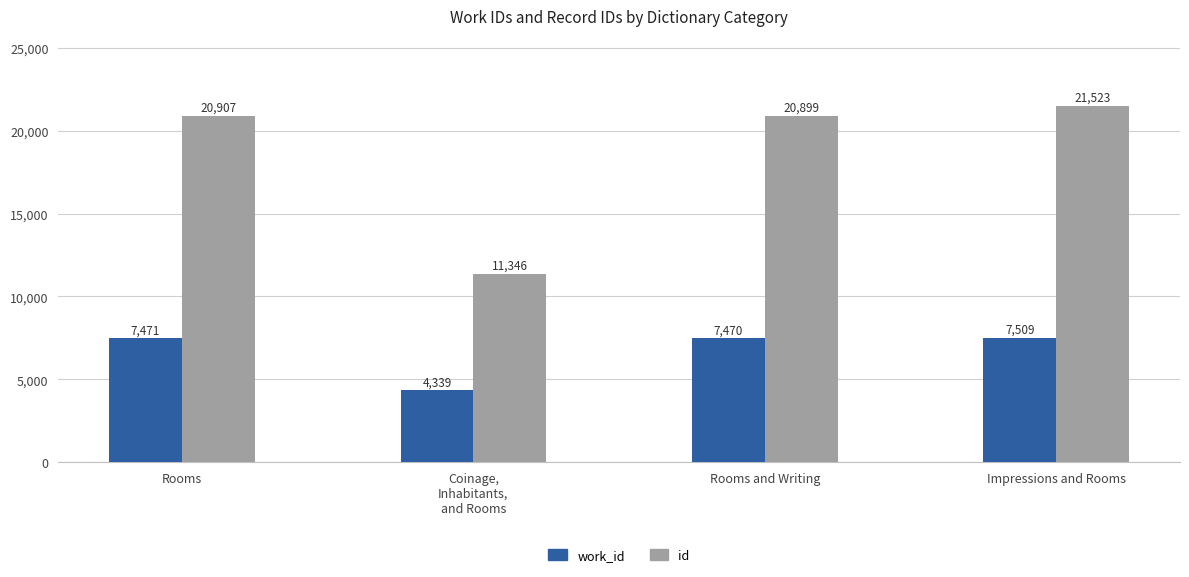

What is the minimum value shown in the chart?

4339